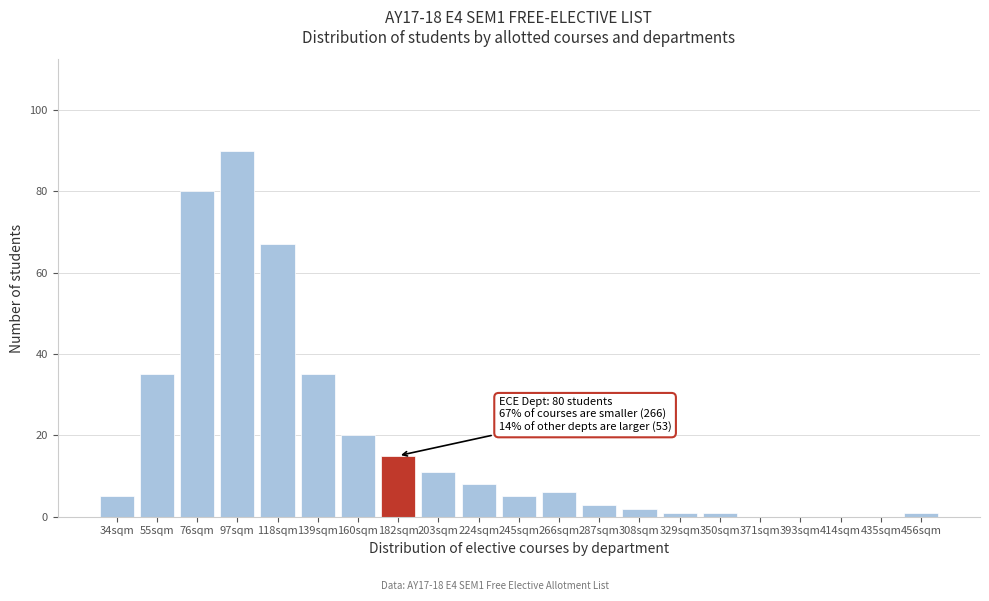

Reading left to right, list all the values displayed in this chart.

34sqm=5	55sqm=35	76sqm=80	97sqm=90	118sqm=67	139sqm=35	160sqm=20	182sqm=15	203sqm=11	224sqm=8	245sqm=5	266sqm=6	287sqm=3	308sqm=2	329sqm=1	350sqm=1	371sqm=0	393sqm=0	414sqm=0	435sqm=0	456sqm=1